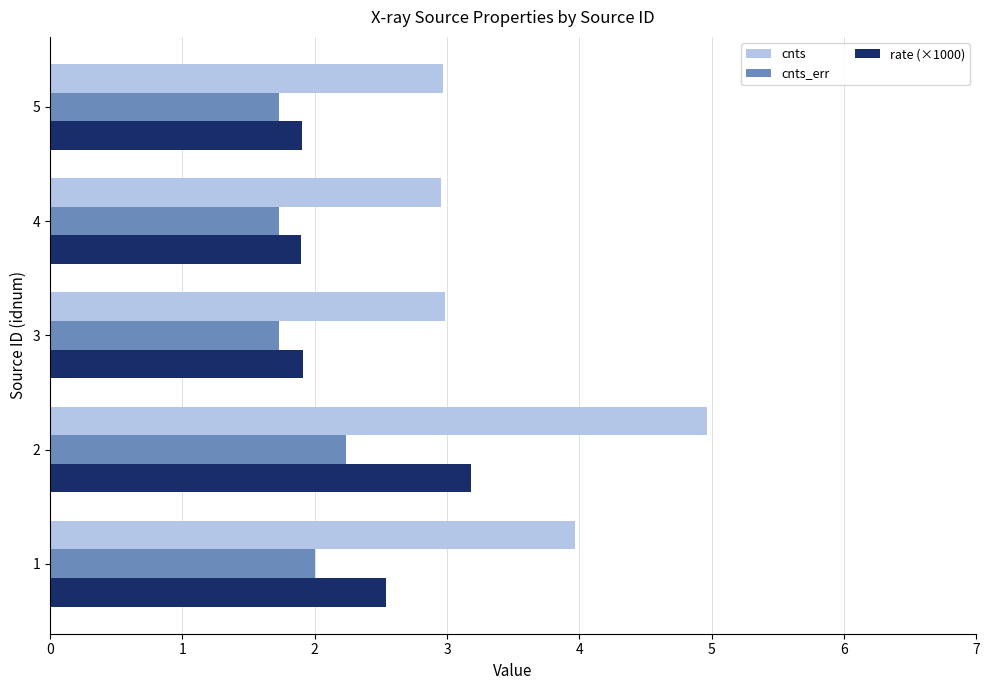

What is the difference between the maximum and minimum values in the rate (×1000) series?

1.3